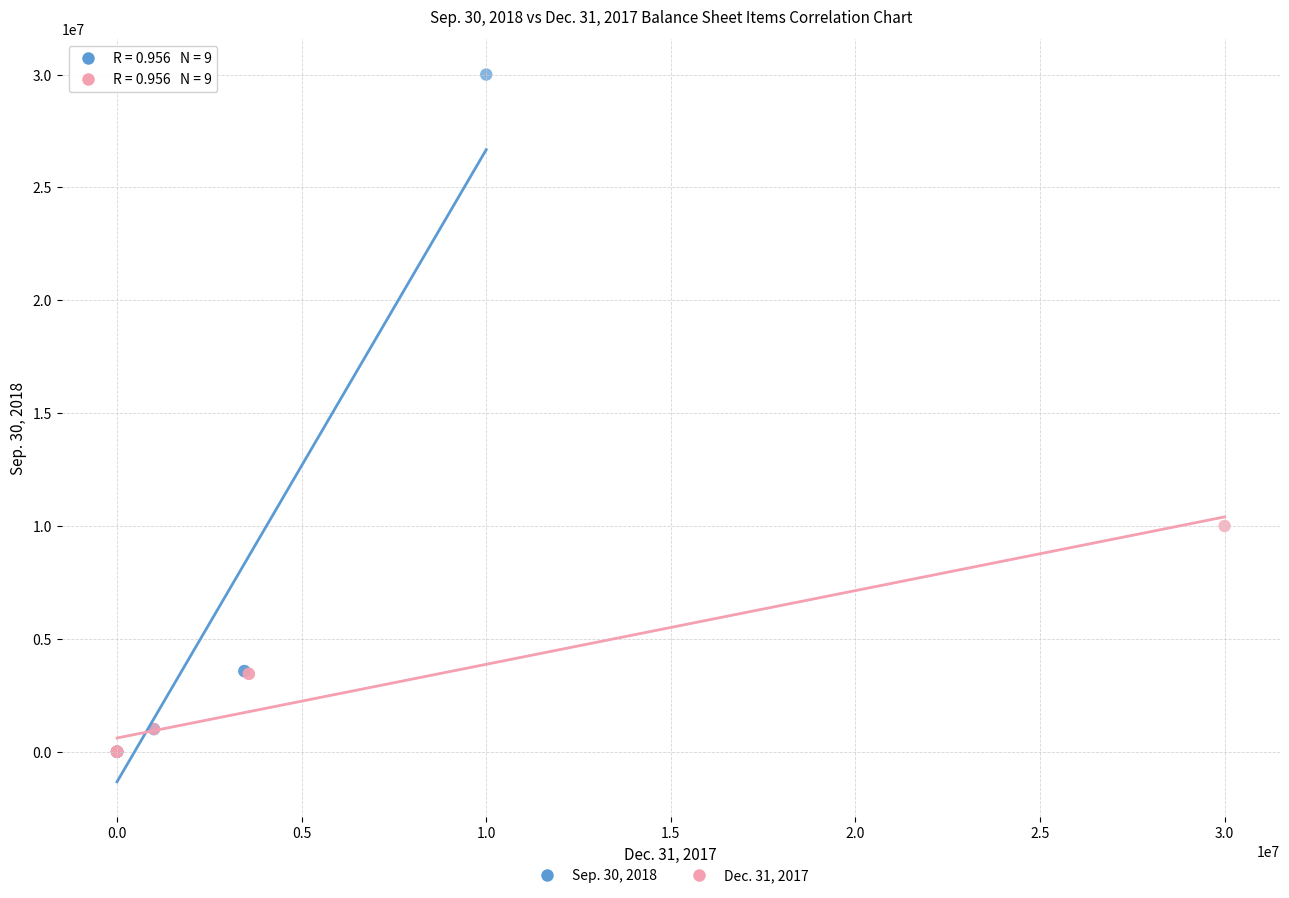

Which series reaches the maximum Y coordinate?

Sep. 30, 2018